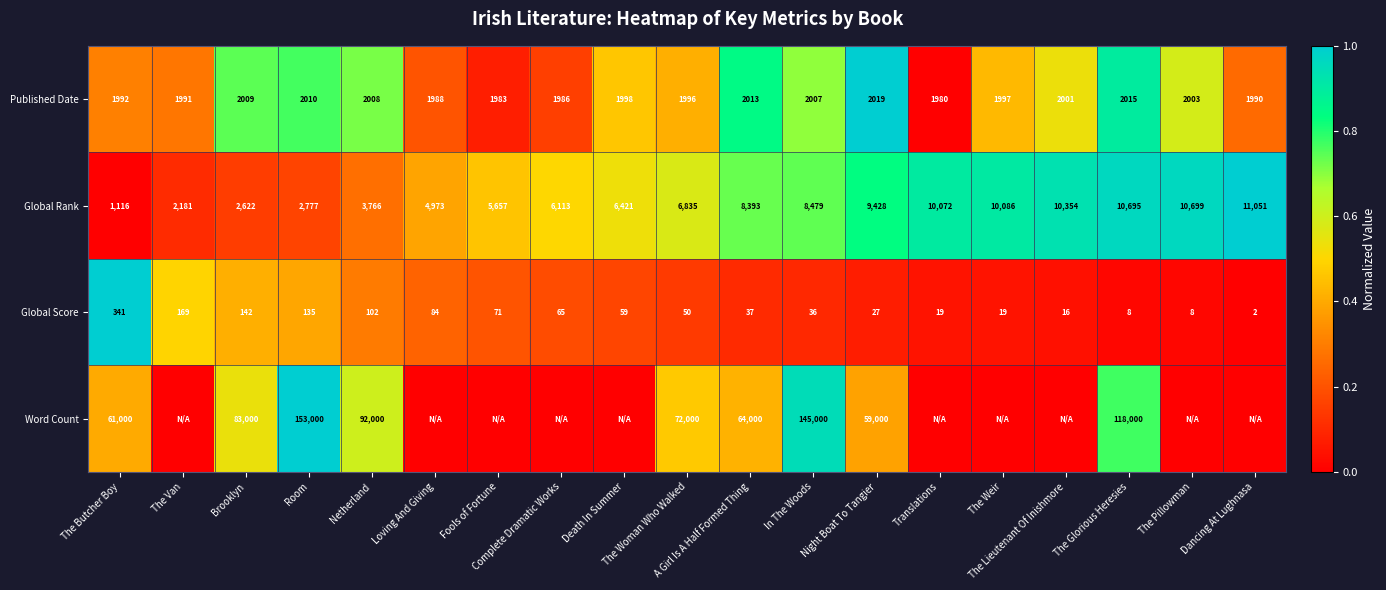

Is the value of Word Count at Room greater than the value of Published Date at Brooklyn?

Yes